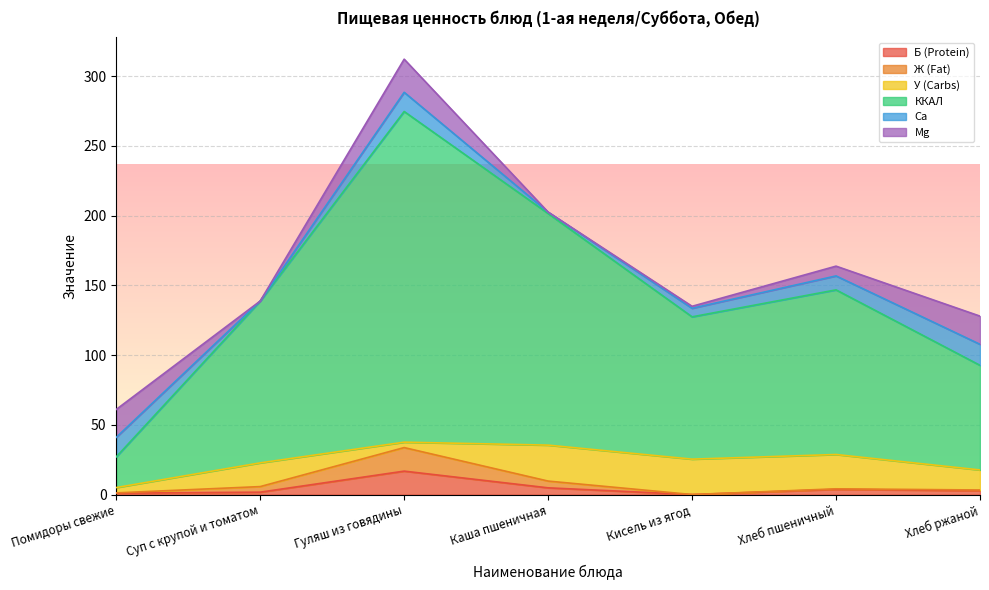

Does the chart display data point markers on the line(s)?

No